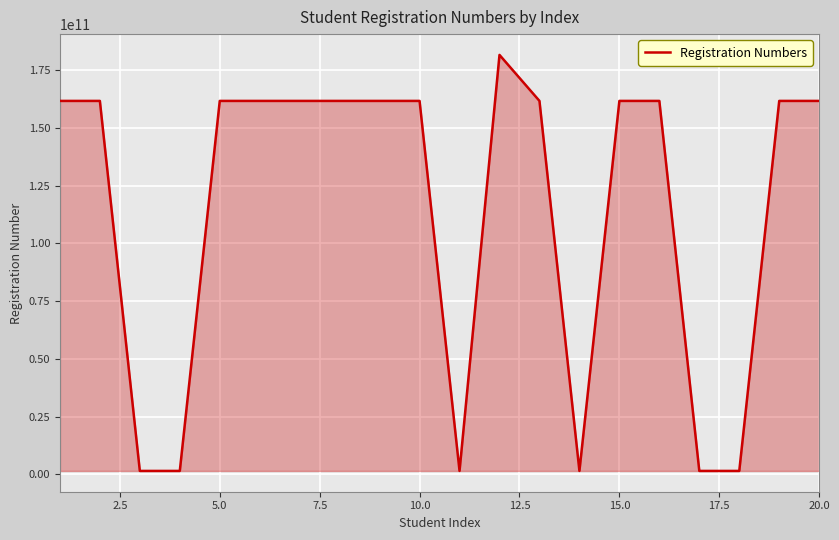

What is the difference between the maximum and minimum values?

180001055643